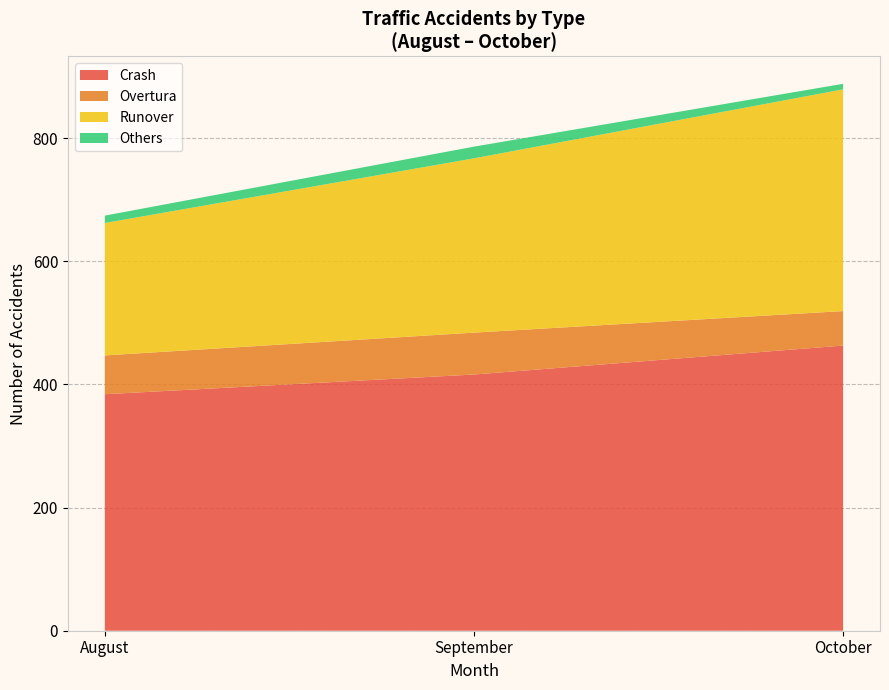

Reading left to right, transcribe all the data shown in this chart.

Crash: August=384	September=416	October=463
Overtura: August=63	September=68	October=56
Runover: August=215	September=283	October=360
Others: August=12	September=19	October=9
Total: August=674	September=786	October=888